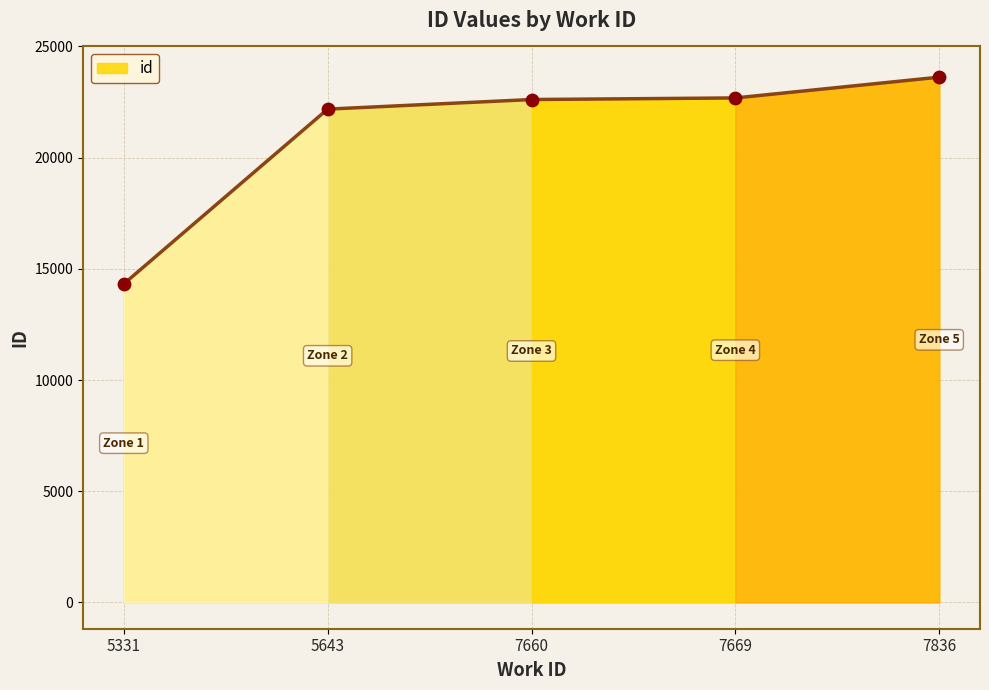

Approximately how many times larger is the value at 5643 compared to 7669?

1.0